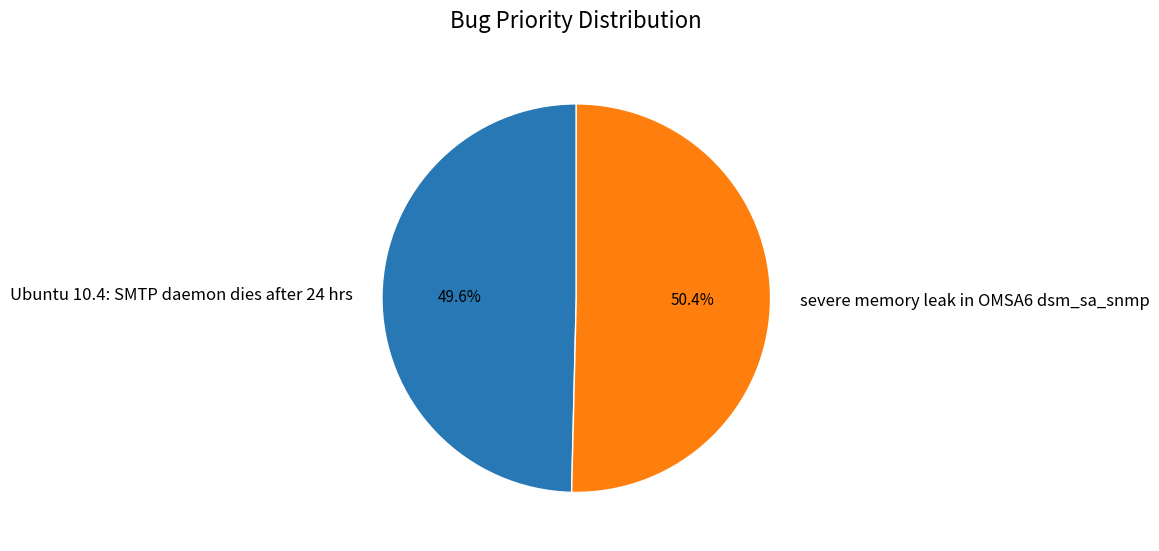

What is the largest slice in the pie chart?

severe memory leak in OMSA6 dsm_sa_snmp